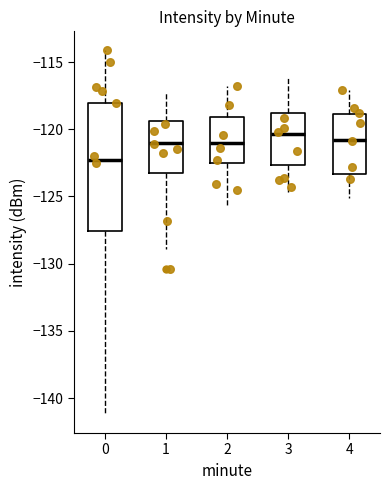

Reading left to right, read every box against the y-axis: the position of its median line, the range the box covers, and the ends of its whiskers. The values are not printed on the chart, so give them approximately, as read against the axis.

0: median -122.5, box -127.5 to -118.0, whiskers -141.0 to -114.0
1: median -121.0, box -123.0 to -119.5, whiskers -129.0 to -117.0
2: median -121.0, box -122.5 to -119.0, whiskers -125.5 to -117.0
3: median -120.5, box -122.5 to -119.0, whiskers -124.5 to -116.0
4: median -121.0, box -123.5 to -119.0, whiskers -125.0 to -117.0